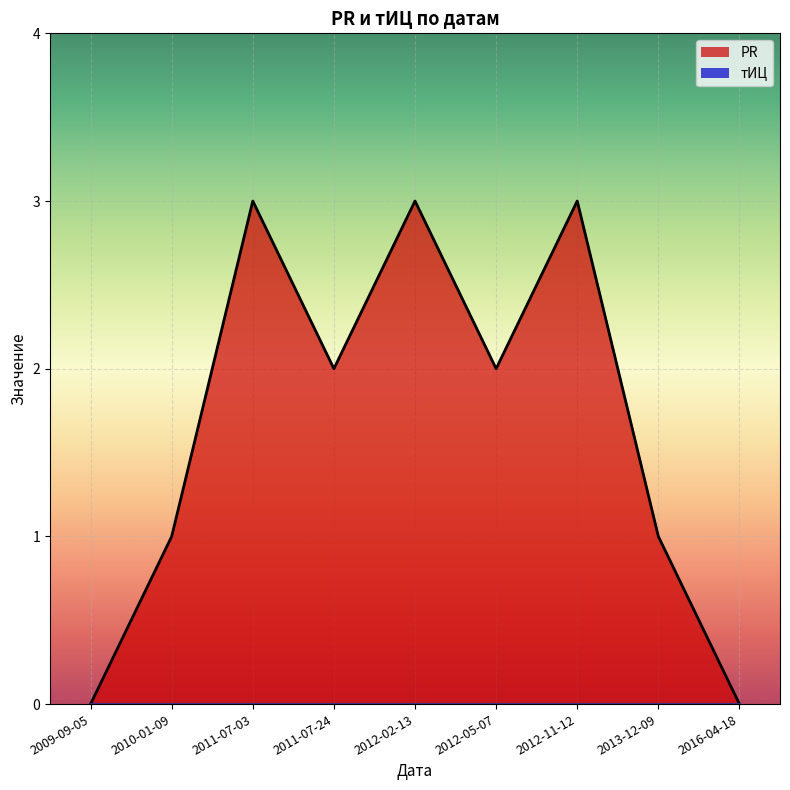

Read the value at 2012-05-07.

2